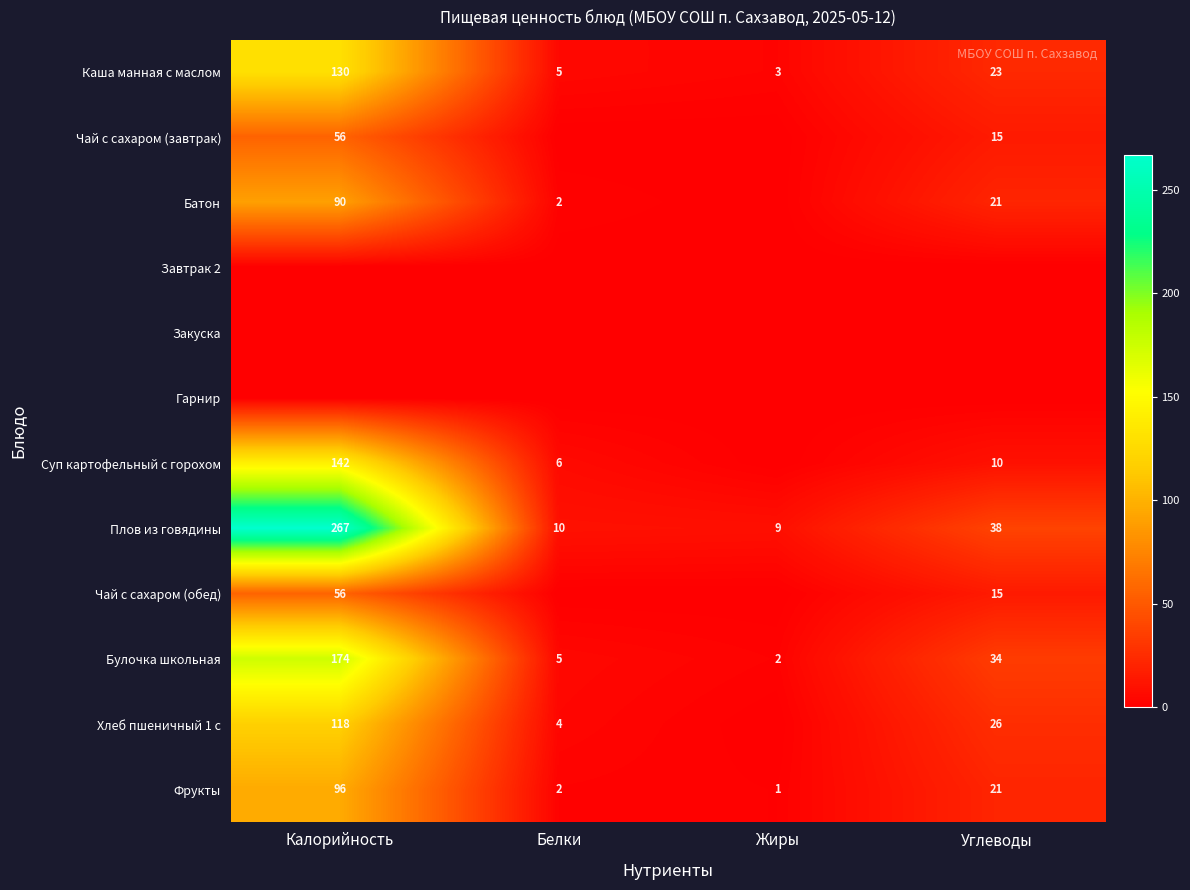

What is the difference between the maximum and second lowest values in the Фрукты series?

94